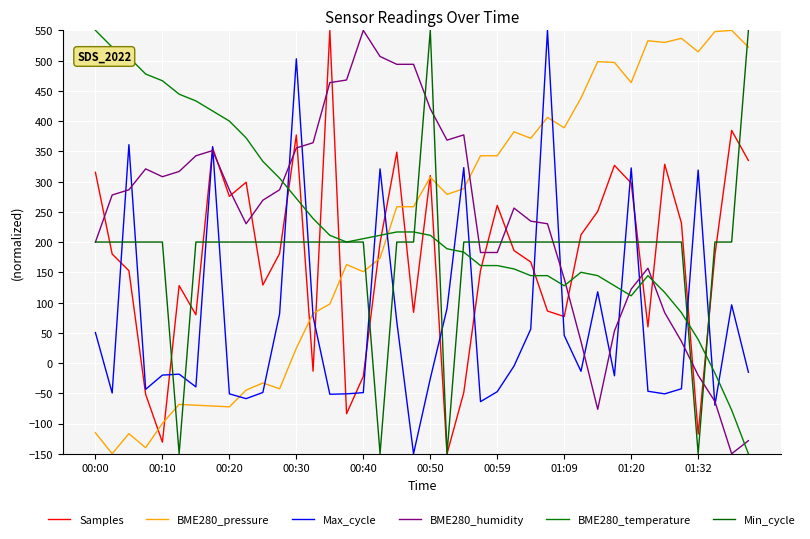

How many negative values does the BME280_pressure series have?

12